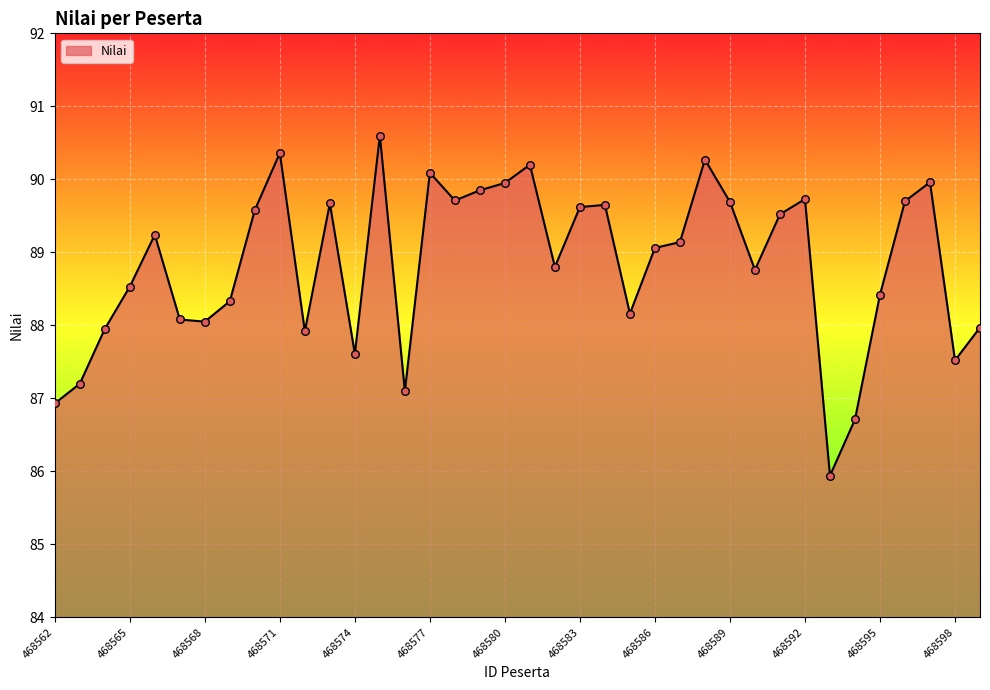

What is the difference between the maximum and minimum values?

4.7